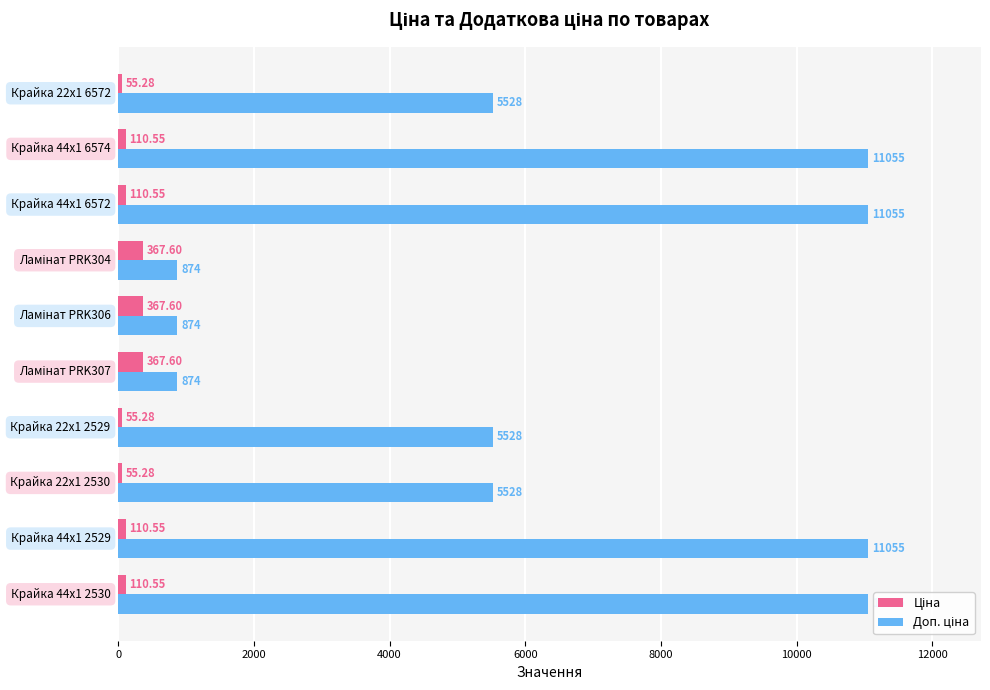

At how many categories does at least one series exceed 7978?

4